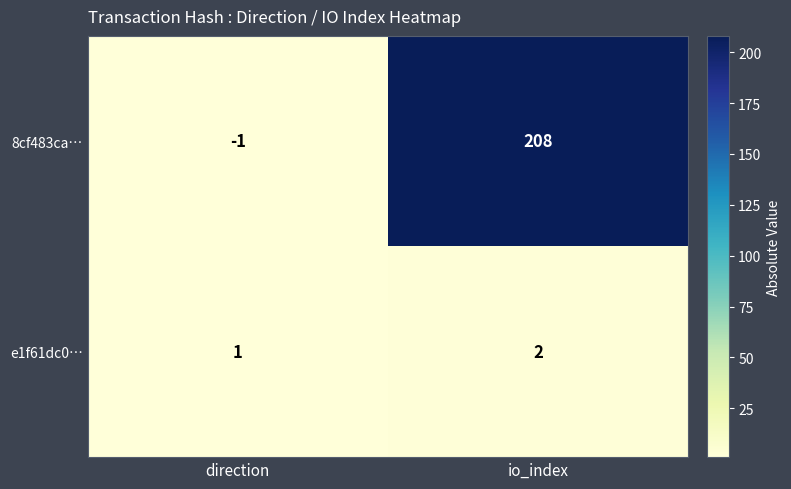

How many data points does each series have?

2